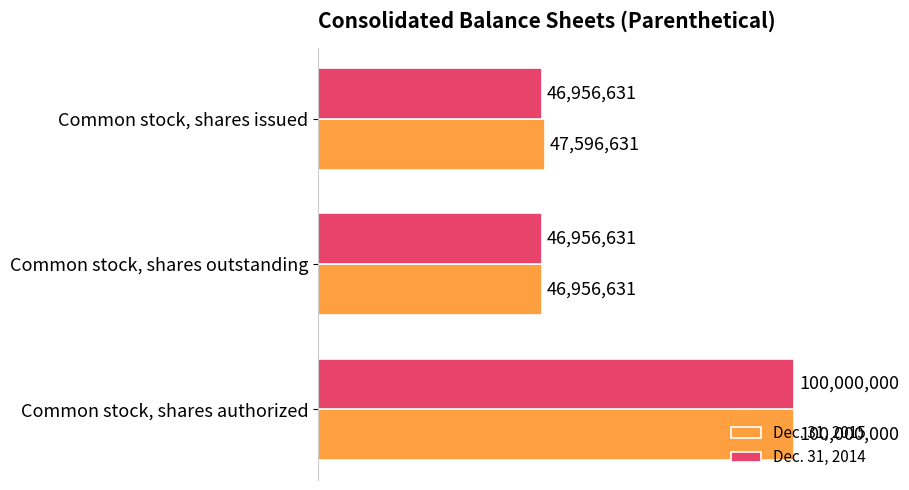

List the series in order of their peak value, highest first.

Dec. 31, 2015, Dec. 31, 2014